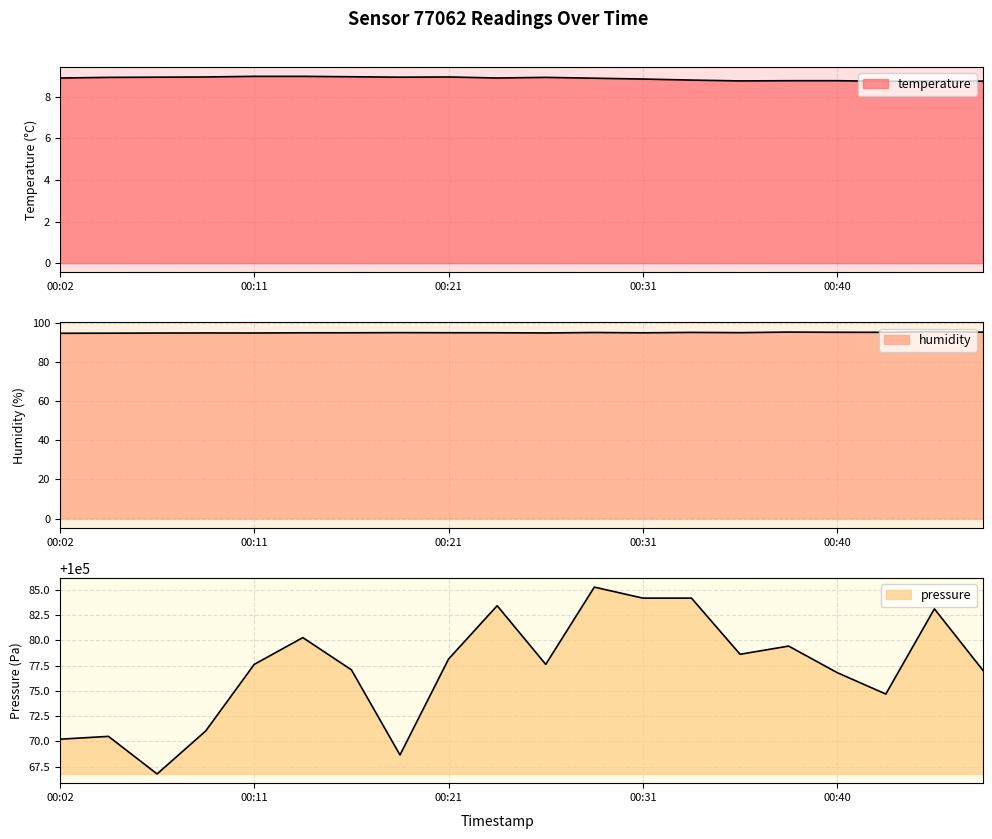

Is the value of humidity at 00:06 greater than the value of pressure at 00:16?

No